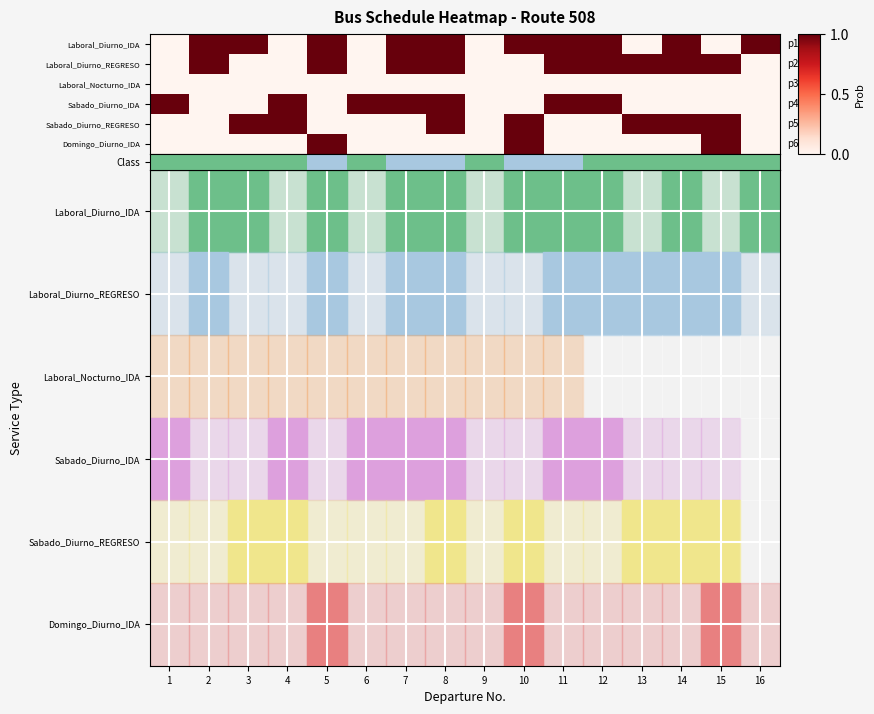

At which category does the chart reach its minimum across all series?

12